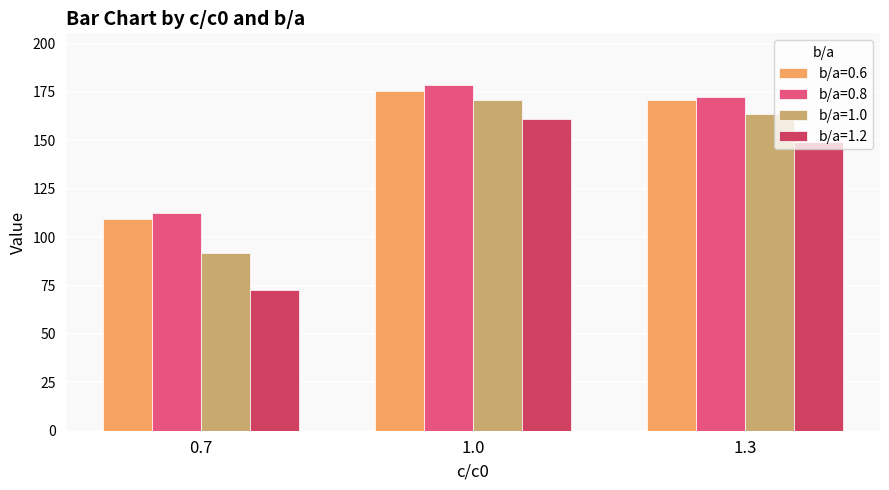

What is the value of the b/a=1.0 bar at the 1st from the left?

91.7